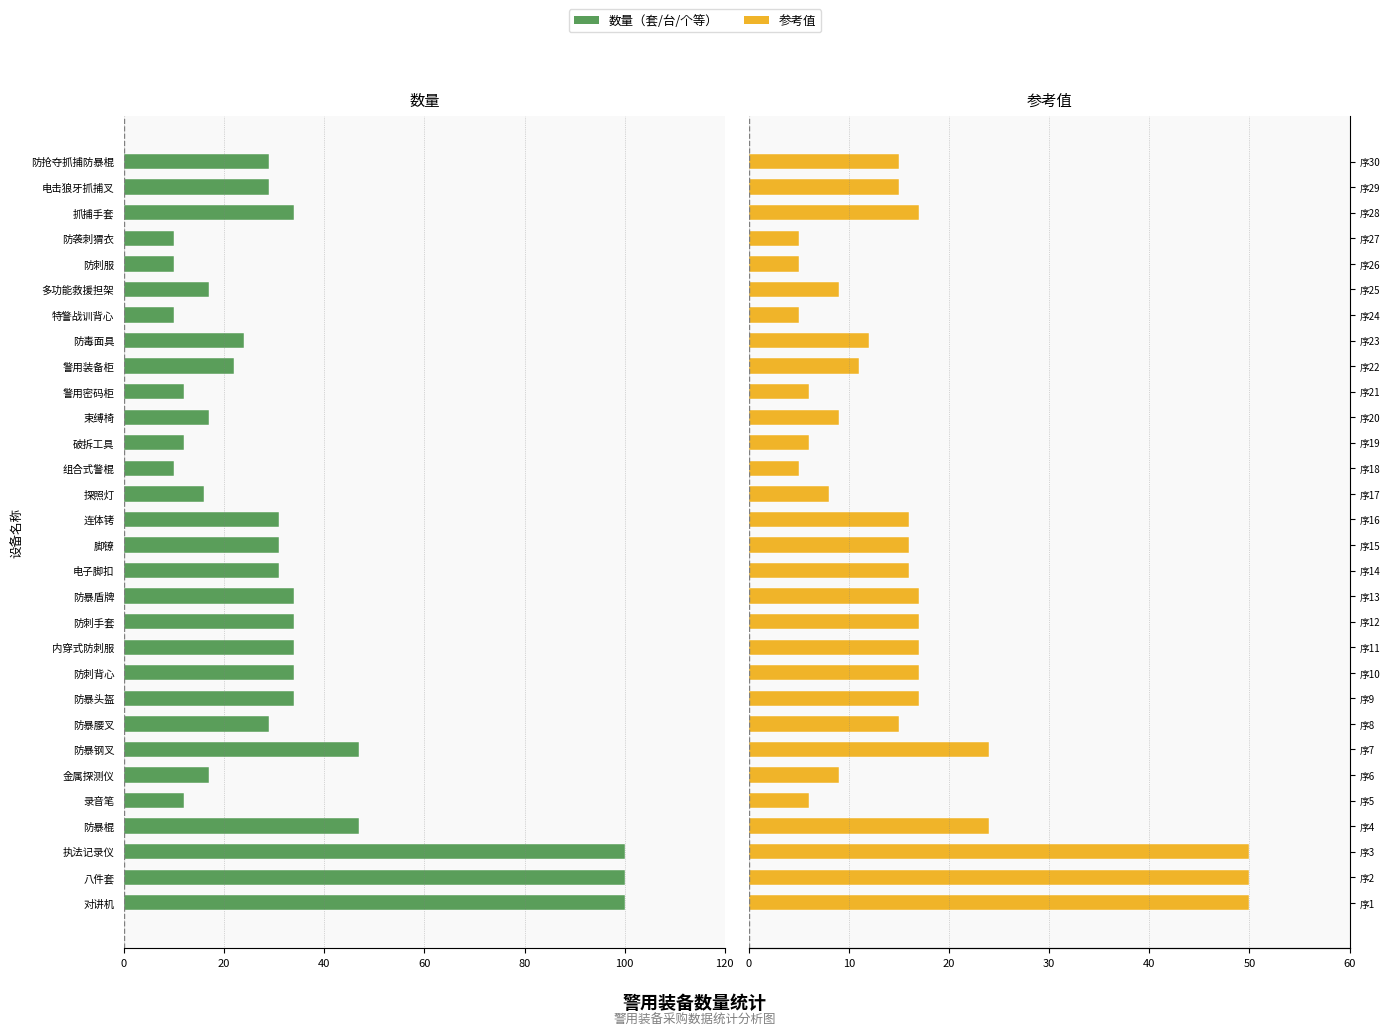

How many groups of bars are there?

30